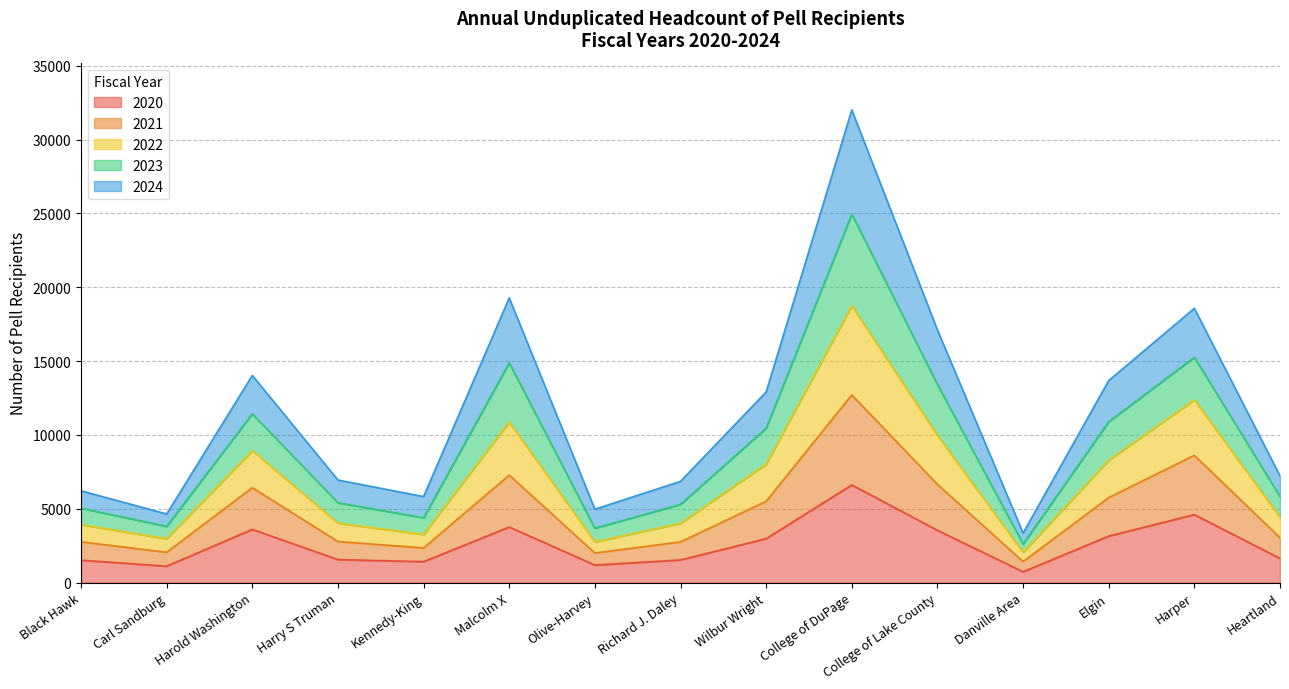

Is it true that 2020 equals 733 at Danville Area?

True